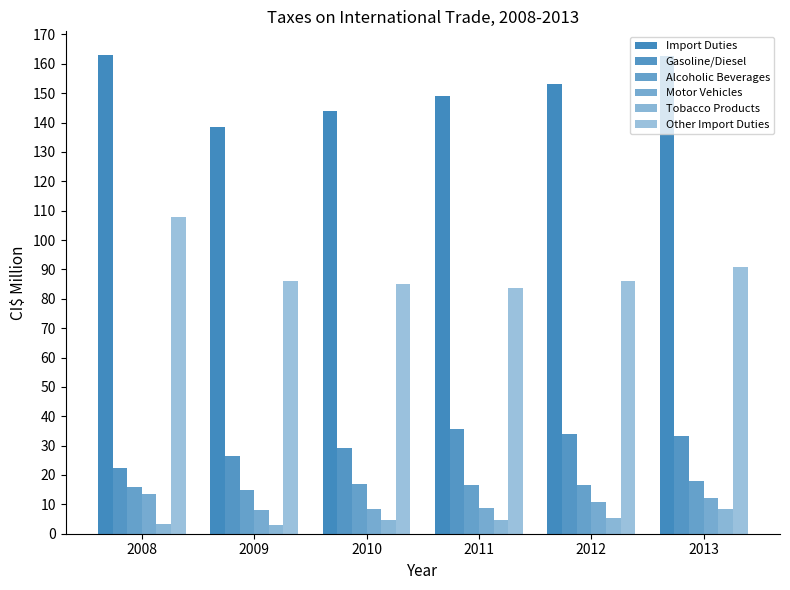

What is the approximate value of Tobacco Products at 2013?

8.4